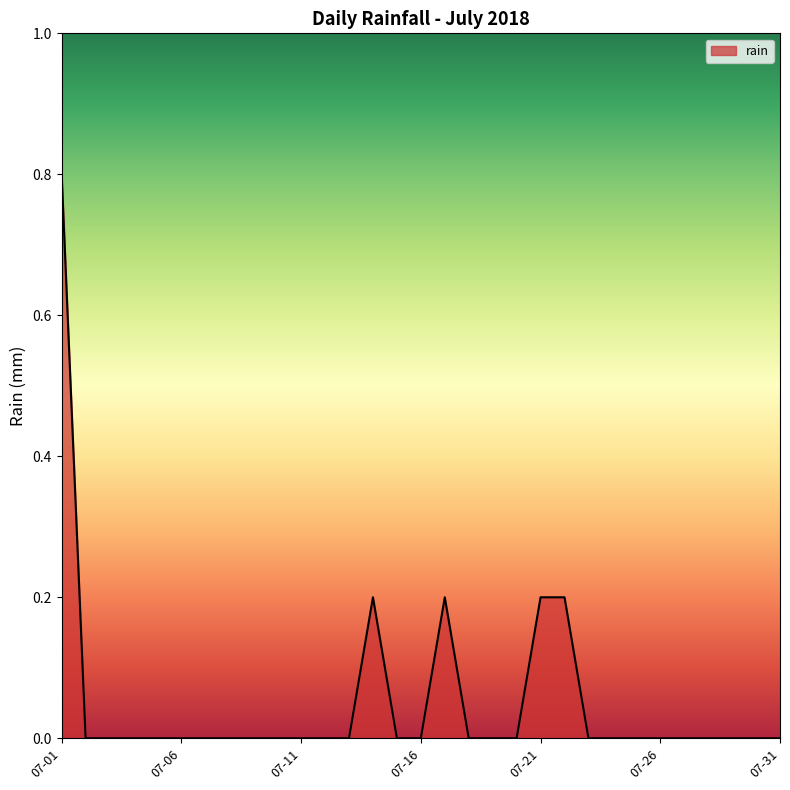

Reading right to left, what are all the values shown in this chart?

0.0	0.0	0.0	0.0	0.0	0.0	0.0	0.0	0.0	0.2	0.2	0.0	0.0	0.0	0.2	0.0	0.0	0.2	0.0	0.0	0.0	0.0	0.0	0.0	0.0	0.0	0.0	0.0	0.0	0.0	0.8